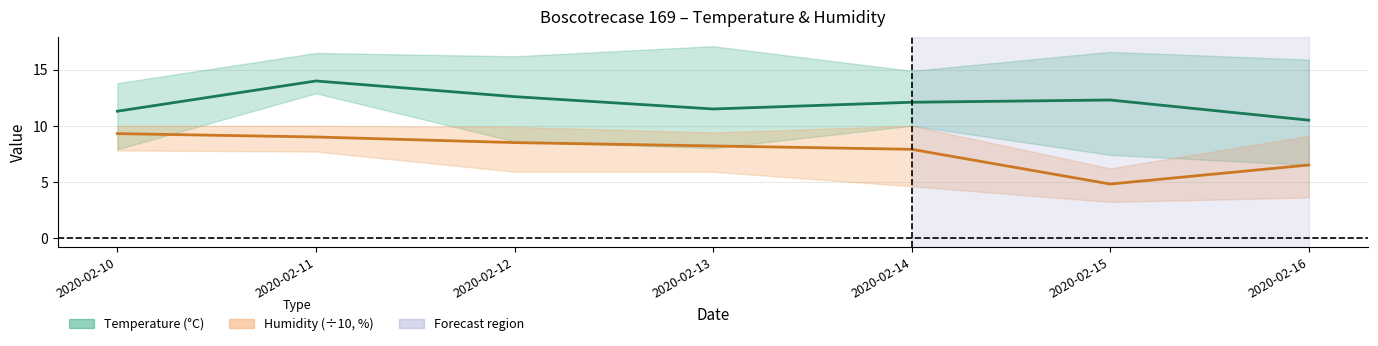

At which category is the sum across all series the highest?

2020-02-11